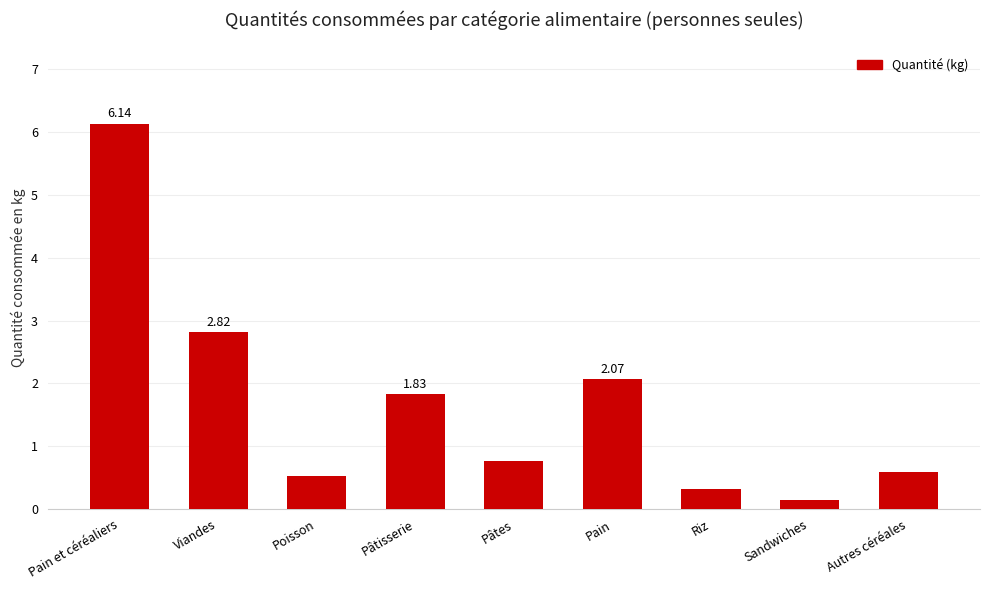

What is the label of the 5th bar from the right?

Pâtes